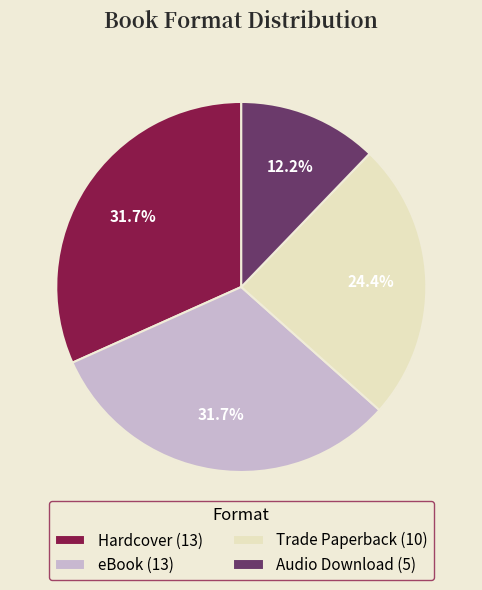

True or false: Hardcover accounts for 25% of the total.

False